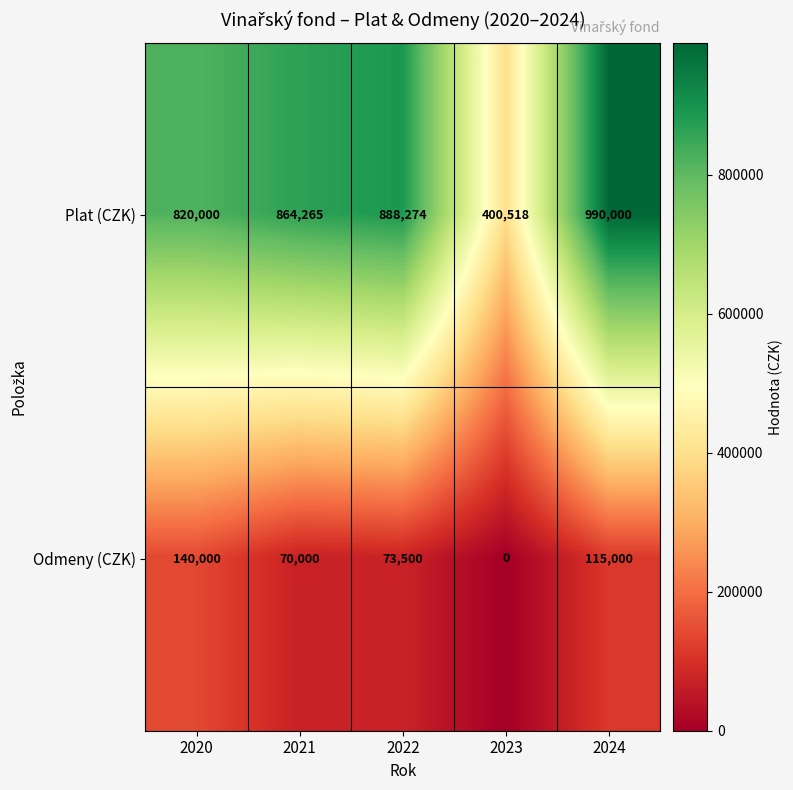

Where does the Odmeny (CZK) series first go above 73500?

2020